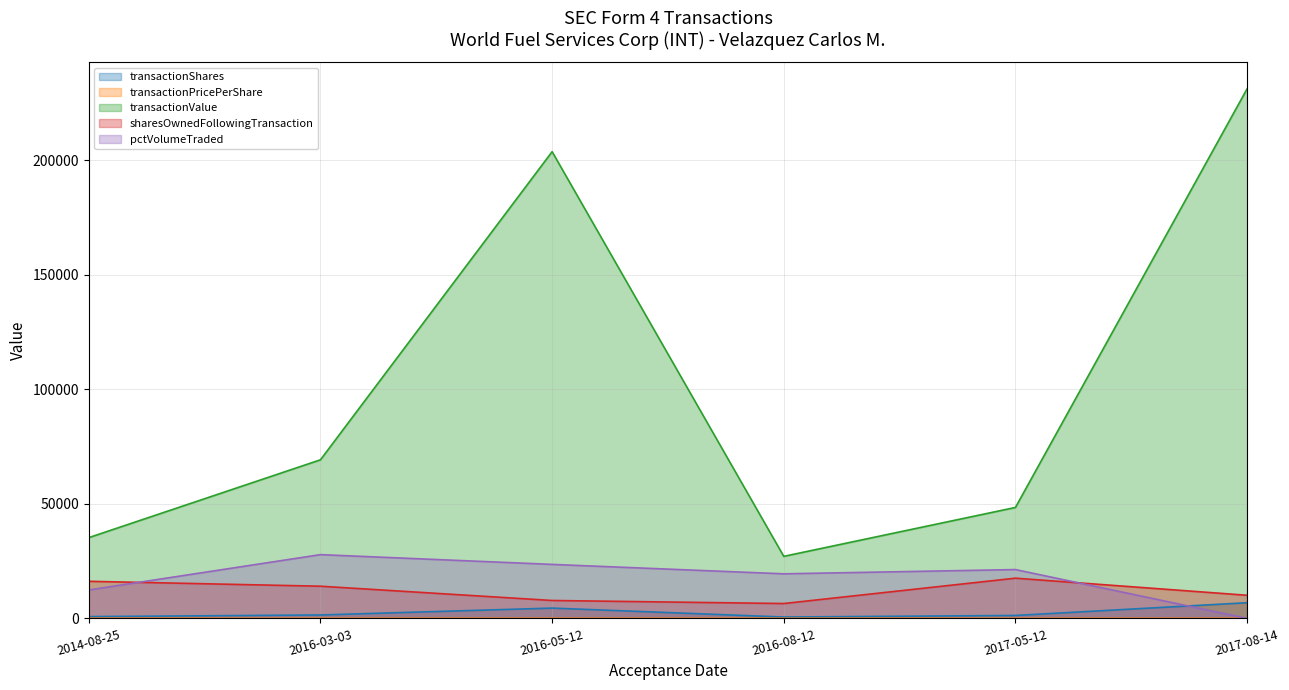

How many interior local valleys does the sharesOwnedFollowingTransaction series have?

1